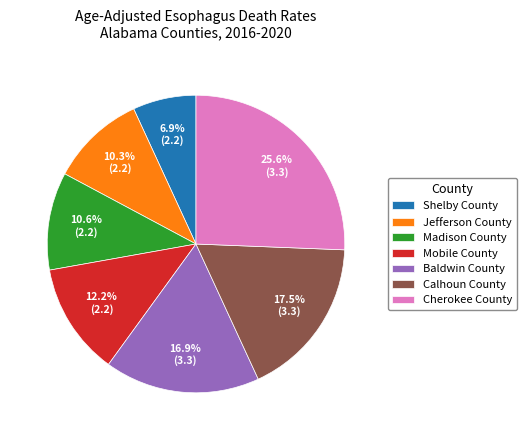

What is the total percentage of Jefferson County and Shelby County?

17.2%